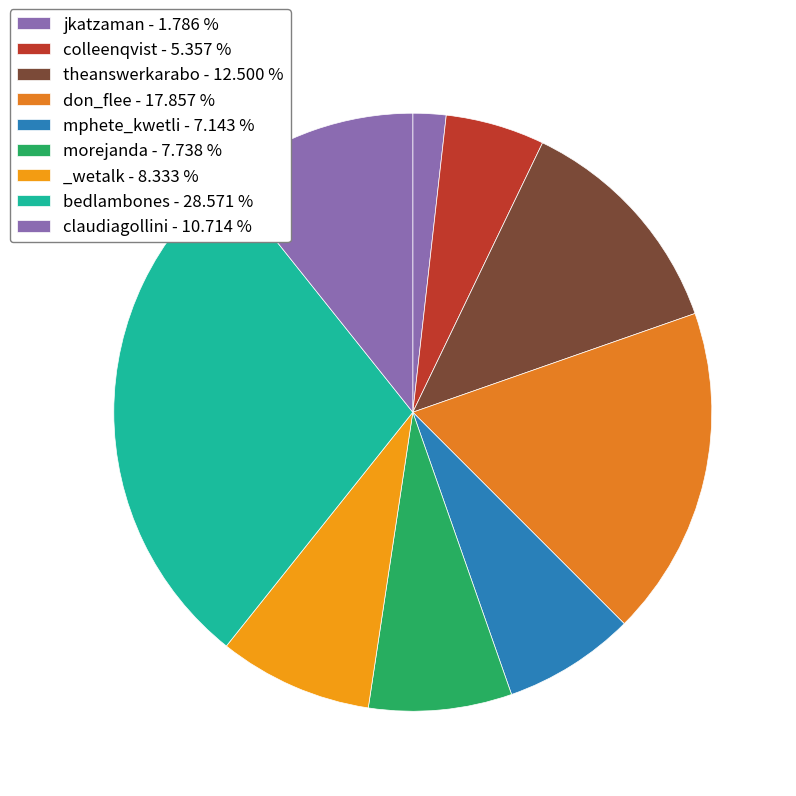

Which category has the smallest portion of the pie?

jkatzaman